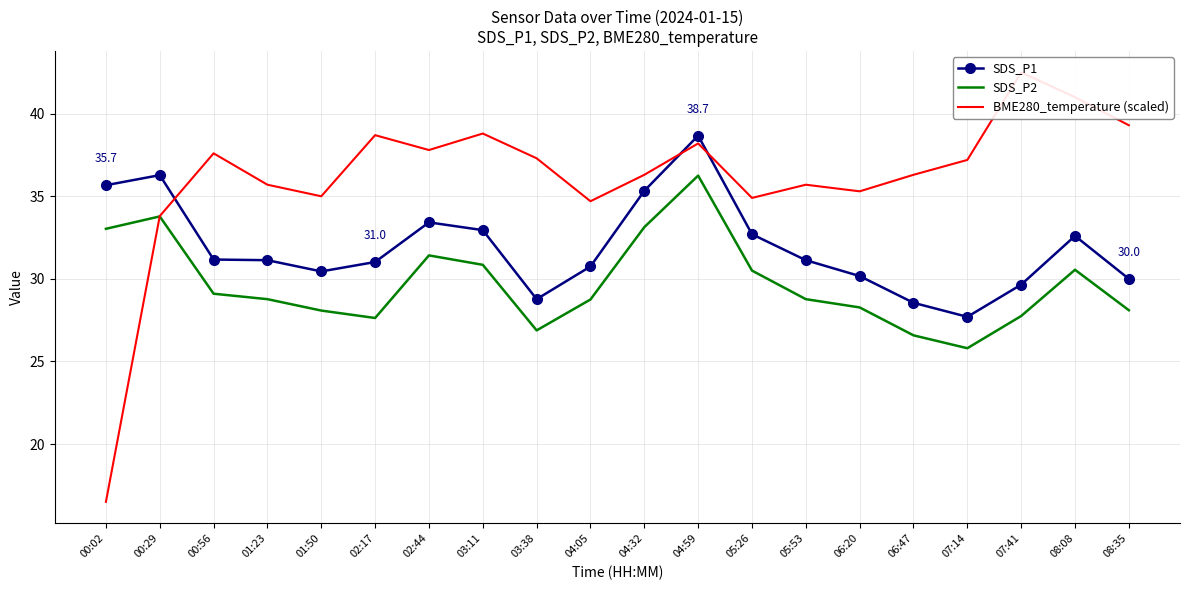

How many data points in SDS_P2 are above 28?

15